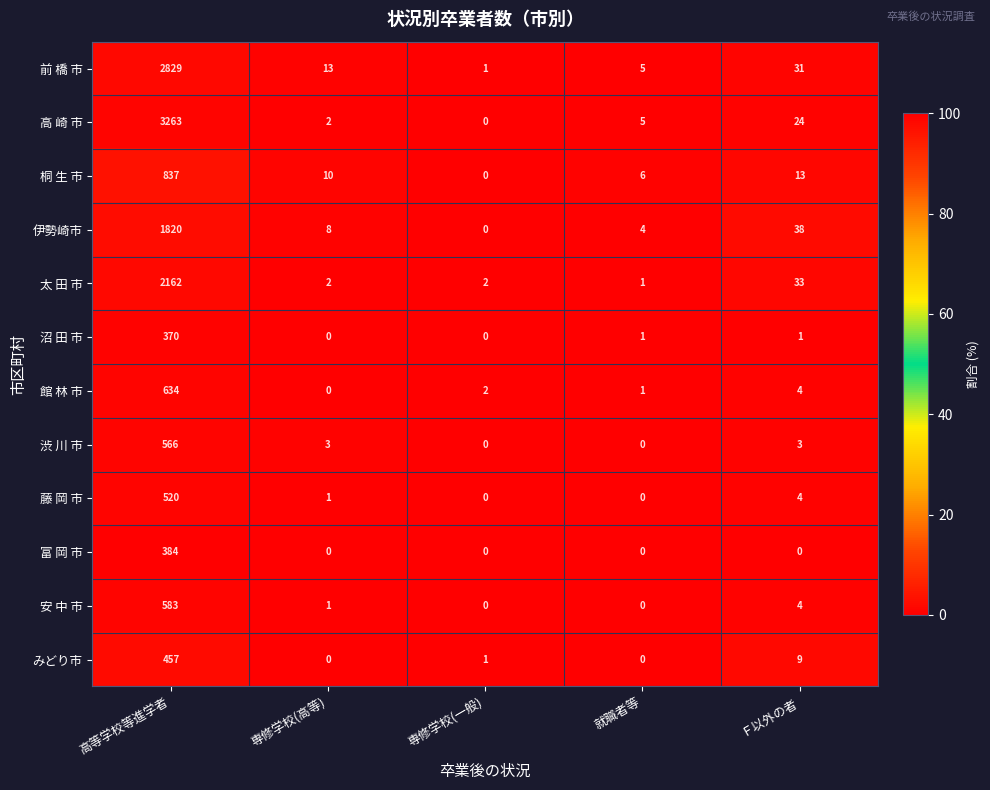

What is the sum of the 藤 岡 市 values at 専修学校(一般) and 高等学校等進学者?

520